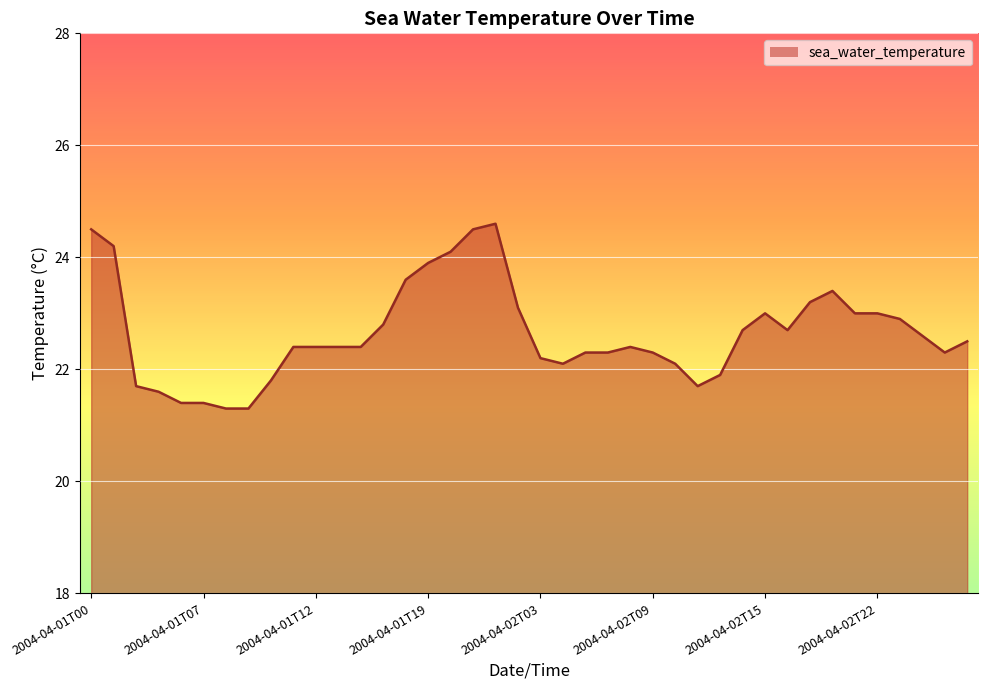

What is the smallest value displayed?

21.3